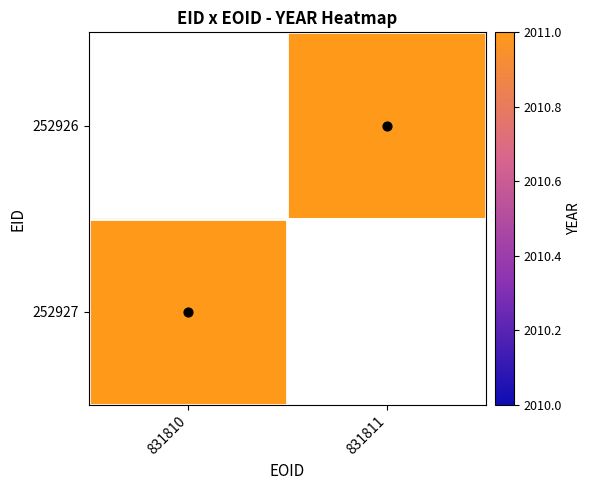

How many data points does each series have?

2